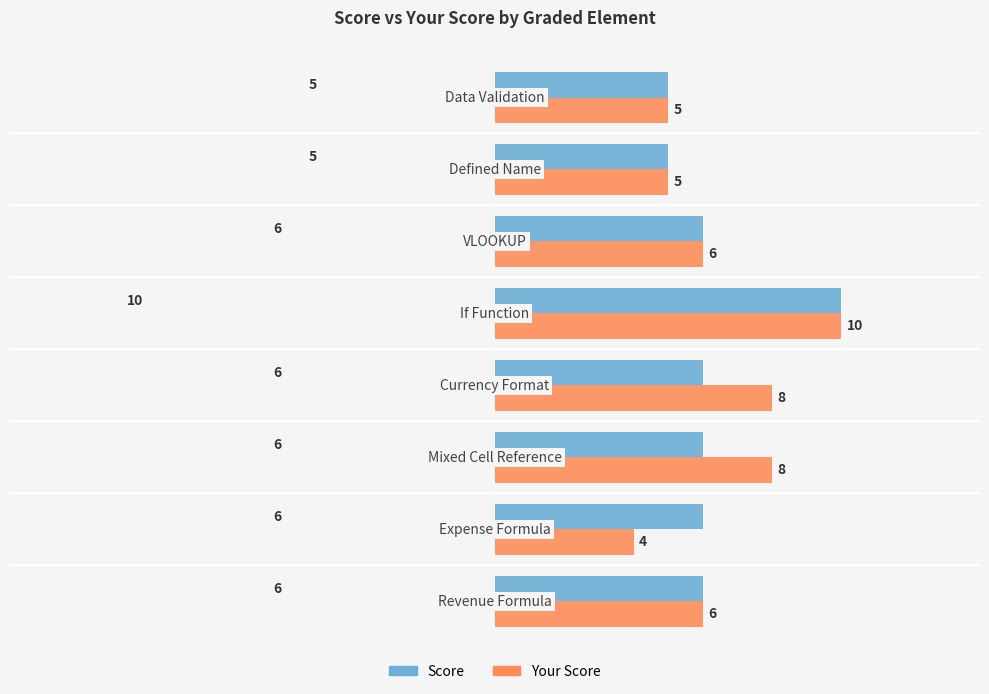

What is the difference between the maximum and minimum values in the Score series?

5